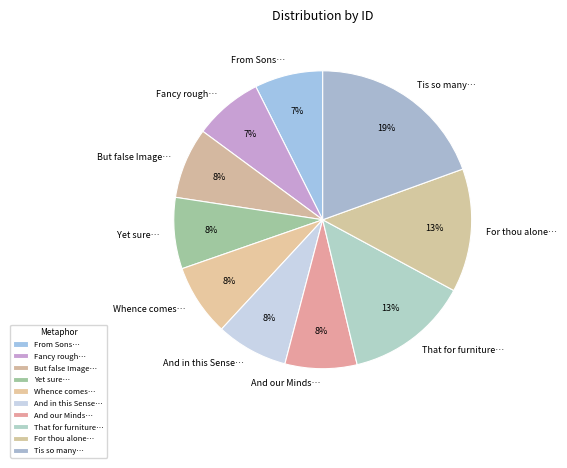

Combined, do For thou alone… and But false Image… account for over 50%?

No